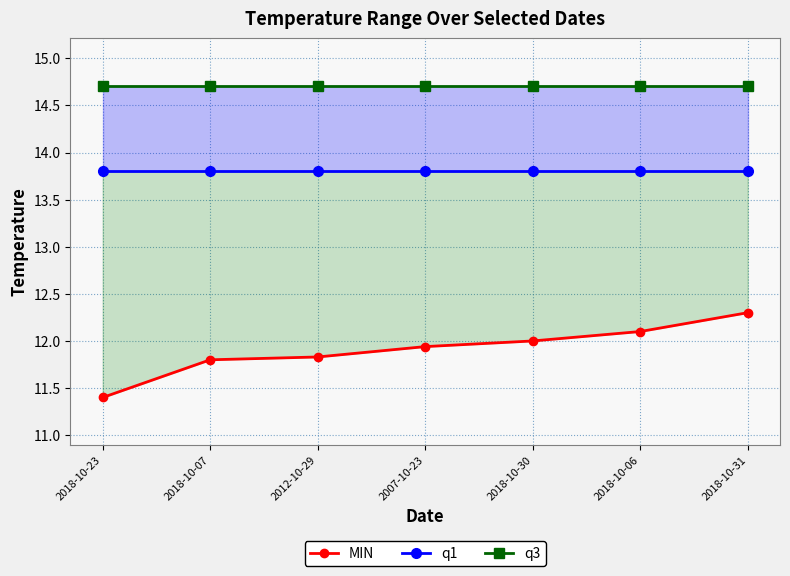

True or false: q3 has a value of 14.7 at 2018-10-06.

True